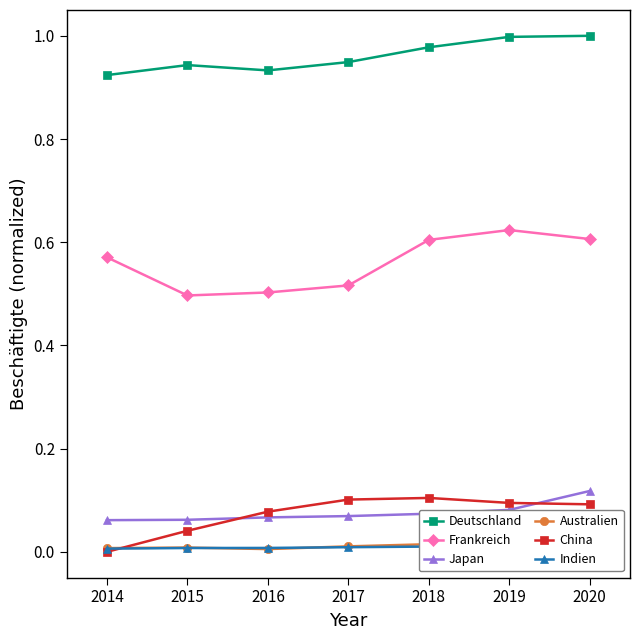

Is this an area chart (filled region under the line)?

No